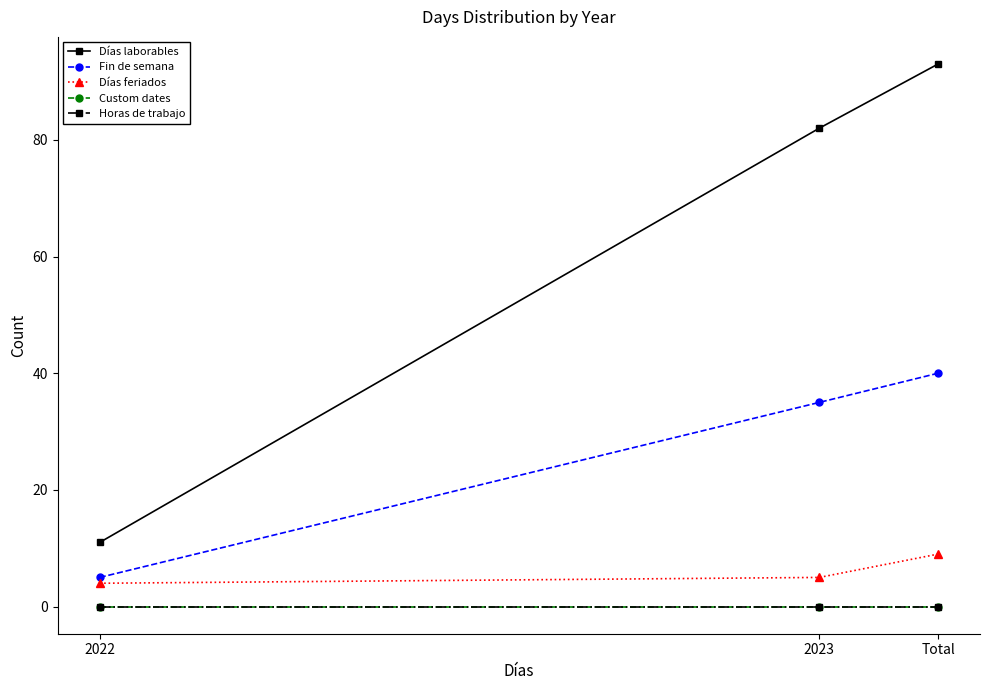

Does the chart have visible grid lines?

No